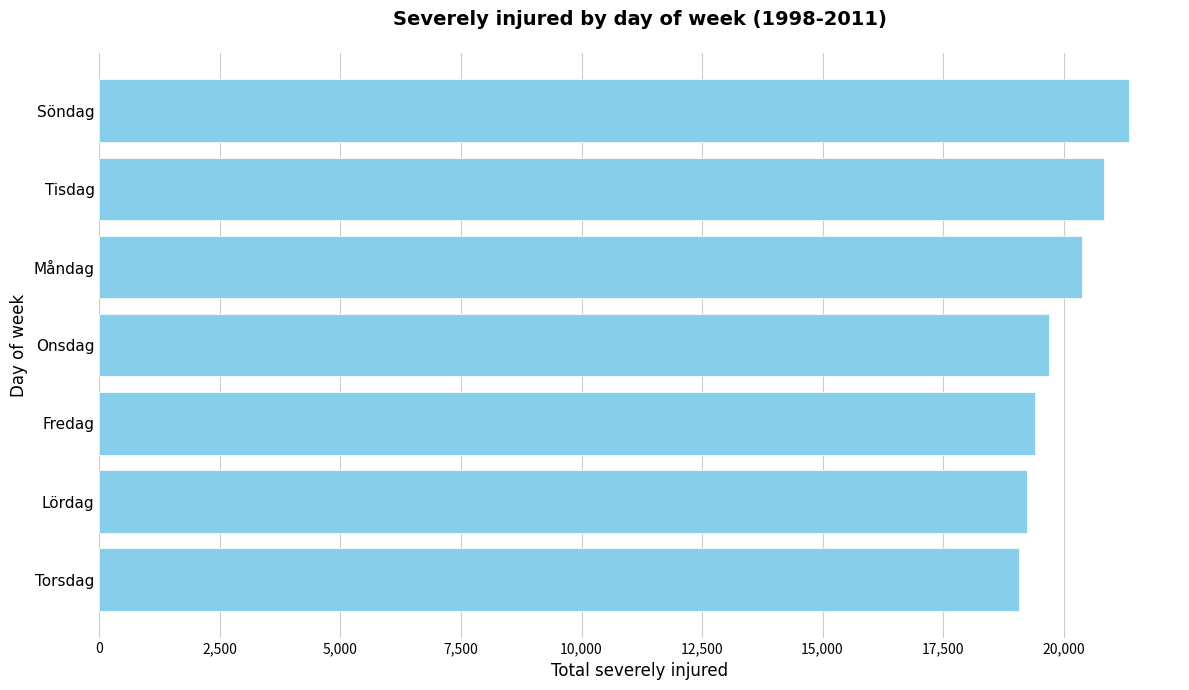

What is the approximate value at Lördag?

19244